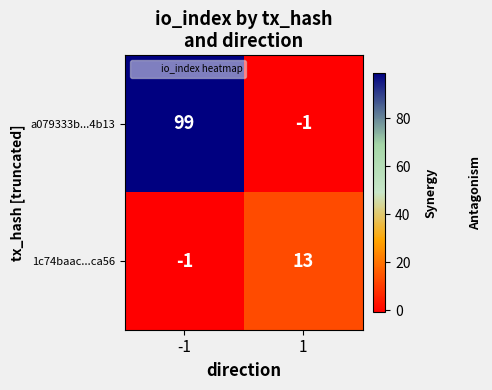

What is the difference between the maximum and minimum values in the a079333b...4b13 series?

100